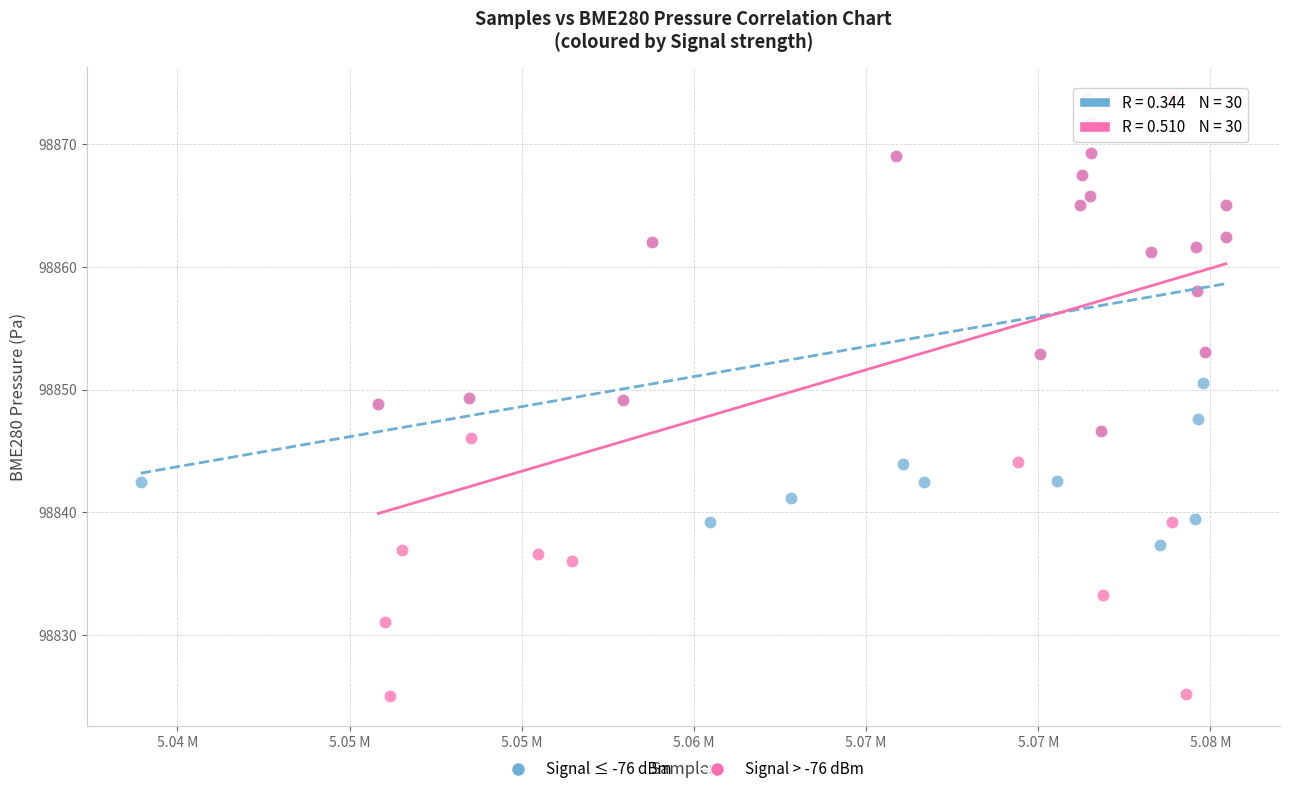

Which series reaches the minimum Y coordinate?

Signal > -76 dBm